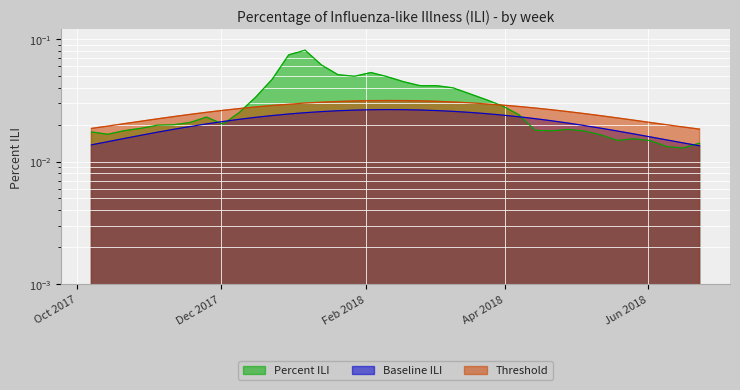

How many lines are shown in the chart?

3